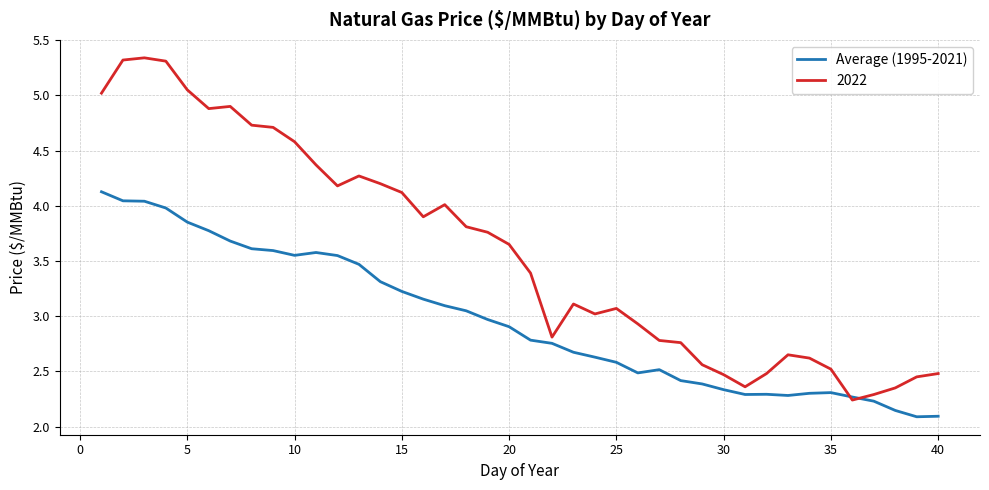

Which series has the largest range (max minus min)?

2022